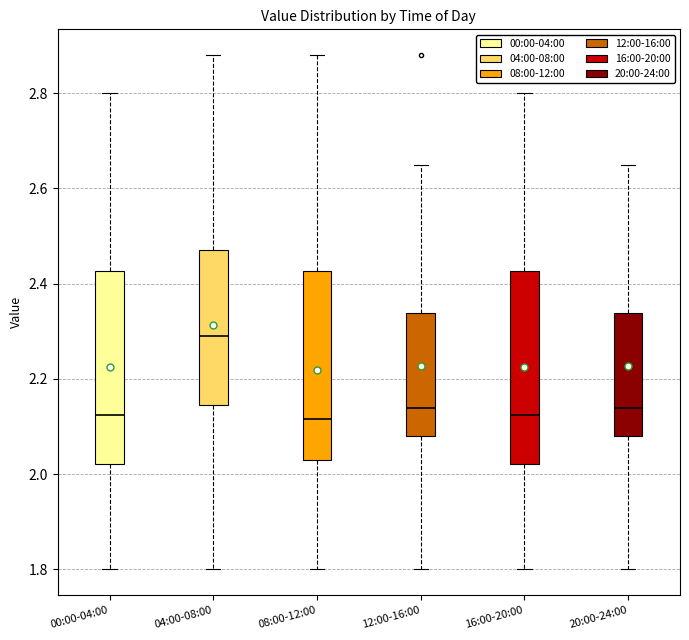

Reading left to right, transcribe this box plot: for each box, give where its median line is, the range the box spans, and where its two whiskers end, as read against the y-axis. The values are not printed on the chart, so give them approximately, as read against the axis.

00:00-04:00: median 2.12, box 2.02 to 2.42, whiskers 1.80 to 2.80
04:00-08:00: median 2.30, box 2.14 to 2.48, whiskers 1.80 to 2.88
08:00-12:00: median 2.12, box 2.04 to 2.42, whiskers 1.80 to 2.88
12:00-16:00: median 2.14, box 2.08 to 2.34, whiskers 1.80 to 2.66
16:00-20:00: median 2.12, box 2.02 to 2.42, whiskers 1.80 to 2.80
20:00-24:00: median 2.14, box 2.08 to 2.34, whiskers 1.80 to 2.66